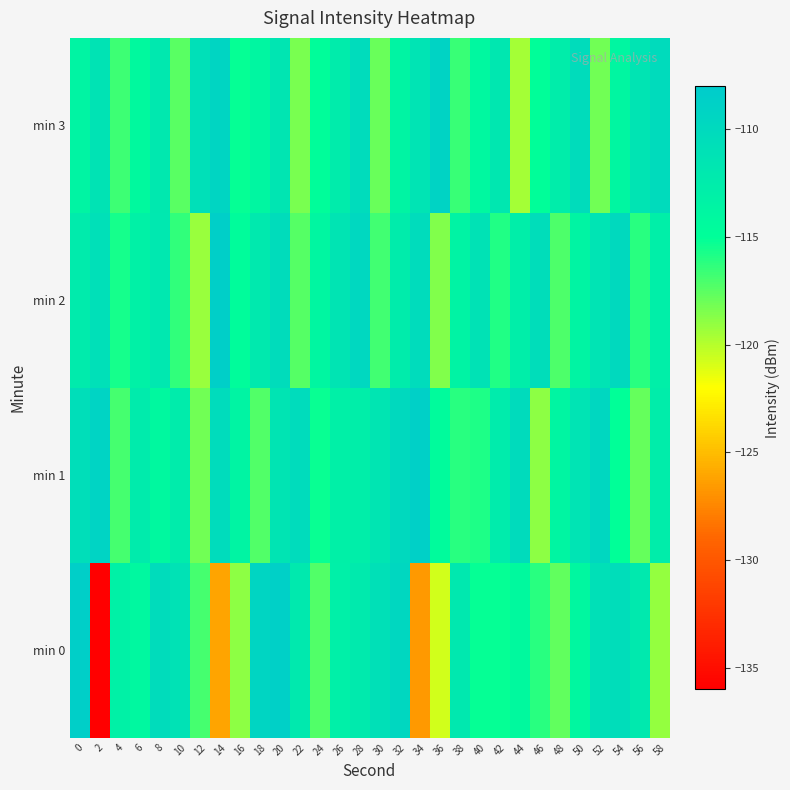

Reading left to right, list all the values displayed in this chart.

min 0: 0=-108.5	2=-136.3	4=-113.1	6=-114.0	8=-110.3	10=-111.1	12=-116.9	14=-126.1	16=-118.8	18=-109.3	20=-108.7	22=-112.1	24=-117.3	26=-112.9	28=-112.2	30=-110.9	32=-109.6	34=-126.6	36=-120.7	38=-111.9	40=-115.2	42=-115.1	44=-114.3	46=-116.2	48=-117.7	50=-114.0	52=-110.9	54=-110.5	56=-112.1	58=-119.1
min 1: 0=-110.6	2=-109.1	4=-116.9	6=-112.3	8=-114.1	10=-112.5	12=-118.1	14=-110.2	16=-113.6	18=-117.3	20=-111.5	22=-110.2	24=-115.3	26=-113.1	28=-112.8	30=-111.6	32=-109.9	34=-108.7	36=-114.5	38=-116.2	40=-115.8	42=-112.4	44=-110.1	46=-118.9	48=-113.7	50=-111.3	52=-109.6	54=-115.1	56=-117.8	58=-112.7
min 2: 0=-112.3	2=-110.8	4=-115.6	6=-113.2	8=-111.9	10=-116.4	12=-119.2	14=-108.5	16=-114.7	18=-112.1	20=-110.4	22=-117.3	24=-113.8	26=-111.5	28=-109.7	30=-116.8	32=-112.5	34=-110.2	36=-118.6	38=-113.4	40=-111.1	42=-115.9	44=-112.8	46=-110.5	48=-117.1	50=-113.6	52=-111.3	54=-109.9	56=-116.2	58=-112.9
min 3: 0=-113.5	2=-111.2	4=-116.7	6=-114.3	8=-112.0	10=-117.5	12=-110.8	14=-109.4	16=-115.2	18=-113.9	20=-111.6	22=-118.3	24=-114.8	26=-112.5	28=-110.2	30=-117.9	32=-113.6	34=-111.3	36=-109.0	38=-116.6	40=-114.1	42=-111.8	44=-119.5	46=-115.0	48=-112.7	50=-110.4	52=-118.1	54=-113.8	56=-111.5	58=-110.1